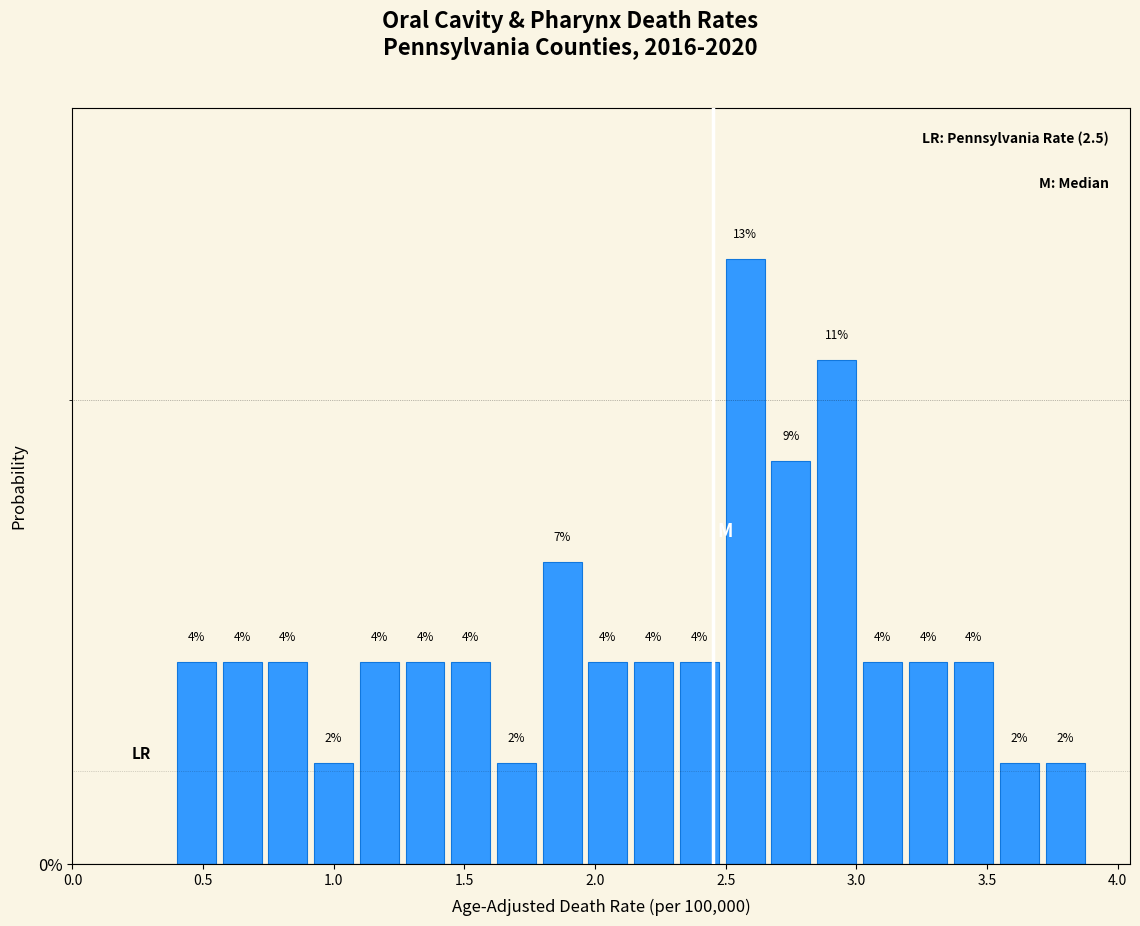

Read against the x-axis, roughly where is the centre of the tallest bar?

2.55